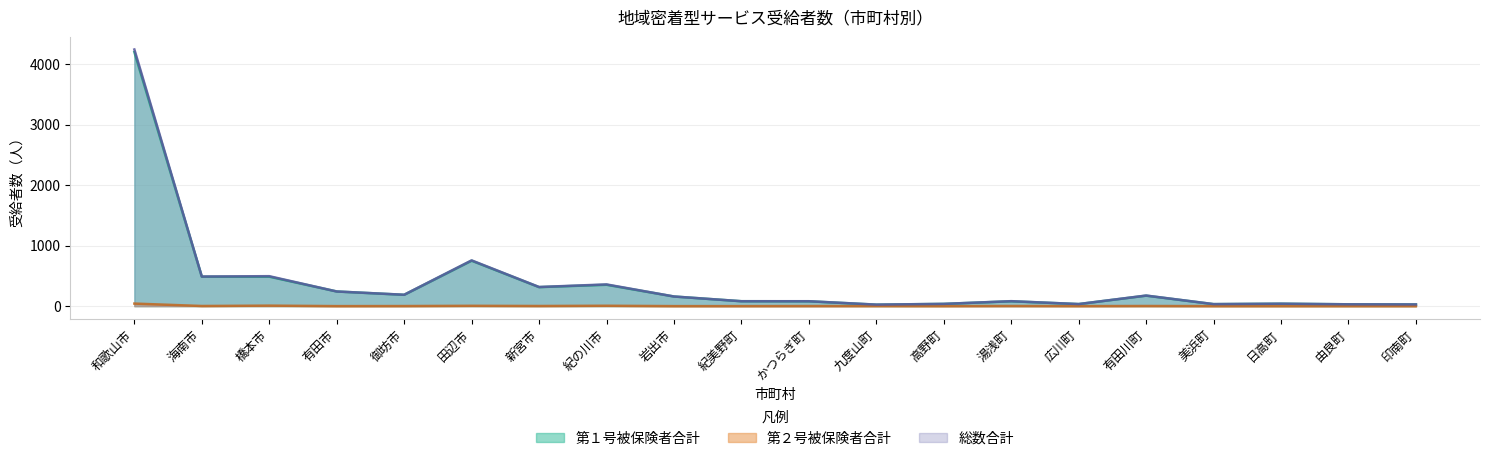

Does the chart display data point markers on the line(s)?

No